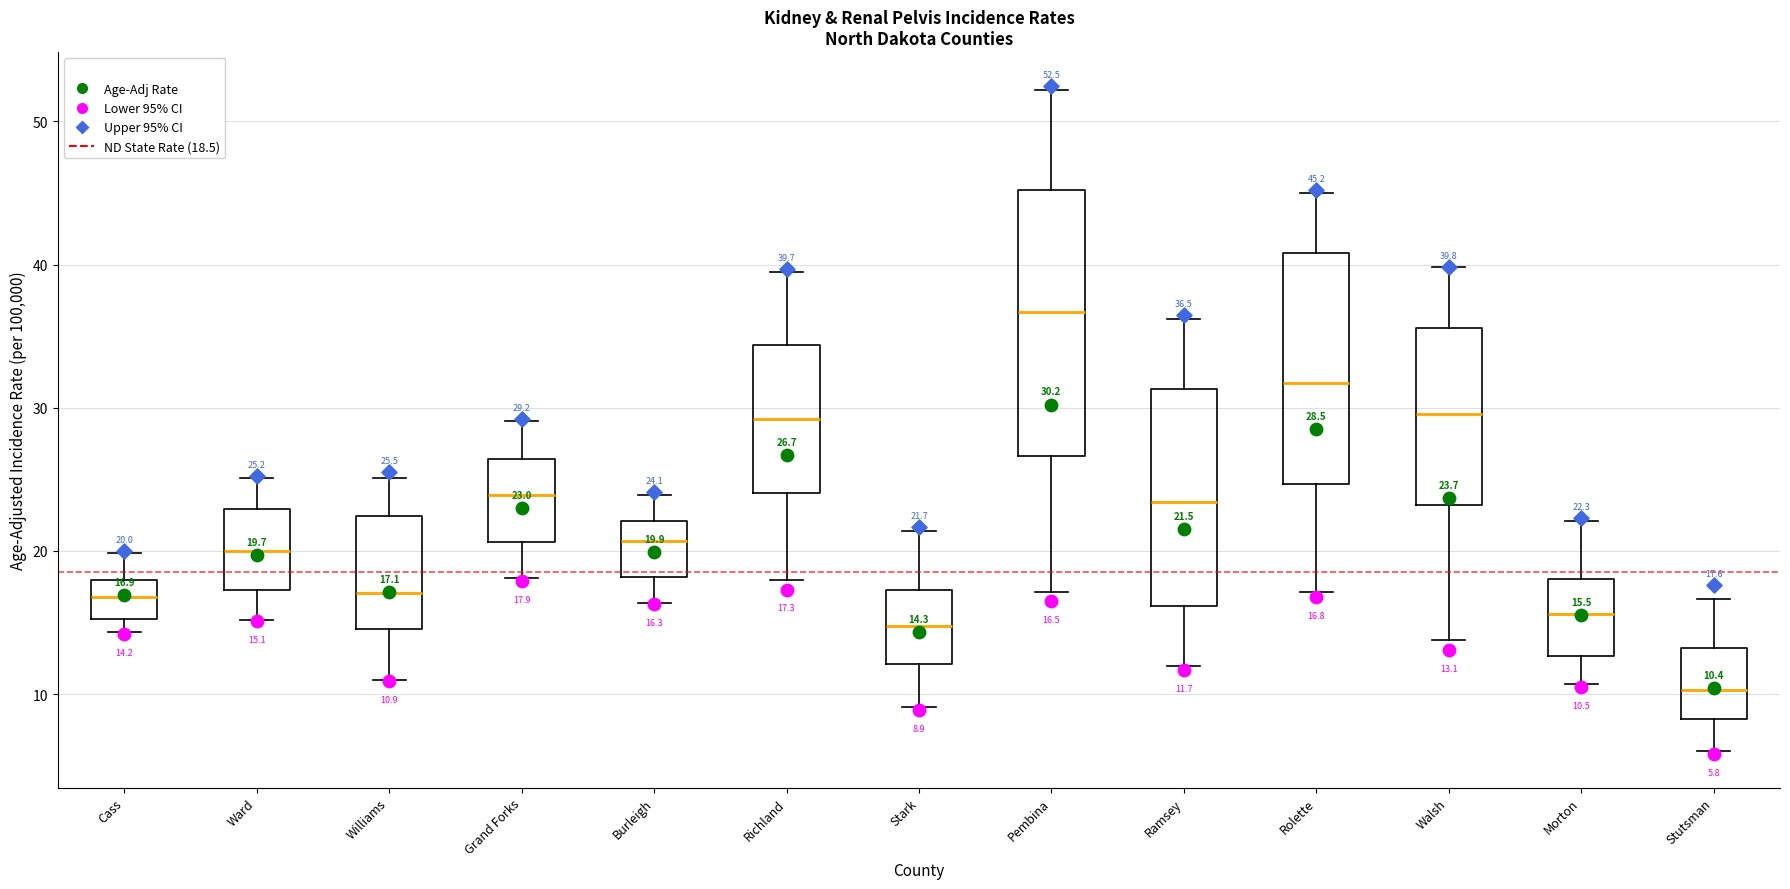

Which box has the highest median line?

Pembina